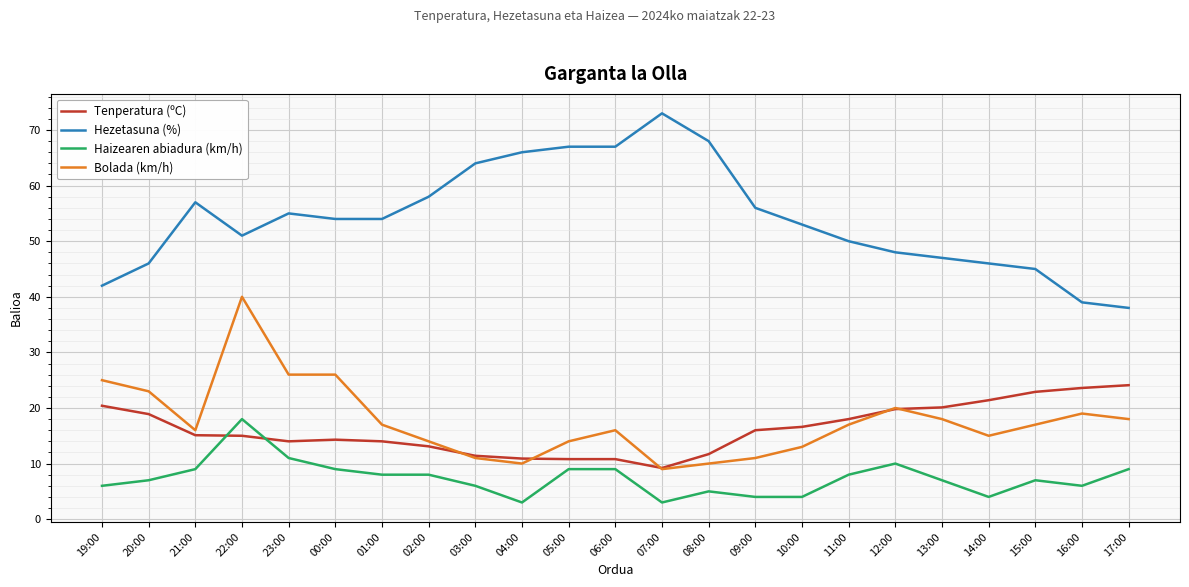

What is the difference between the highest and lowest values at 00:00?

45.0